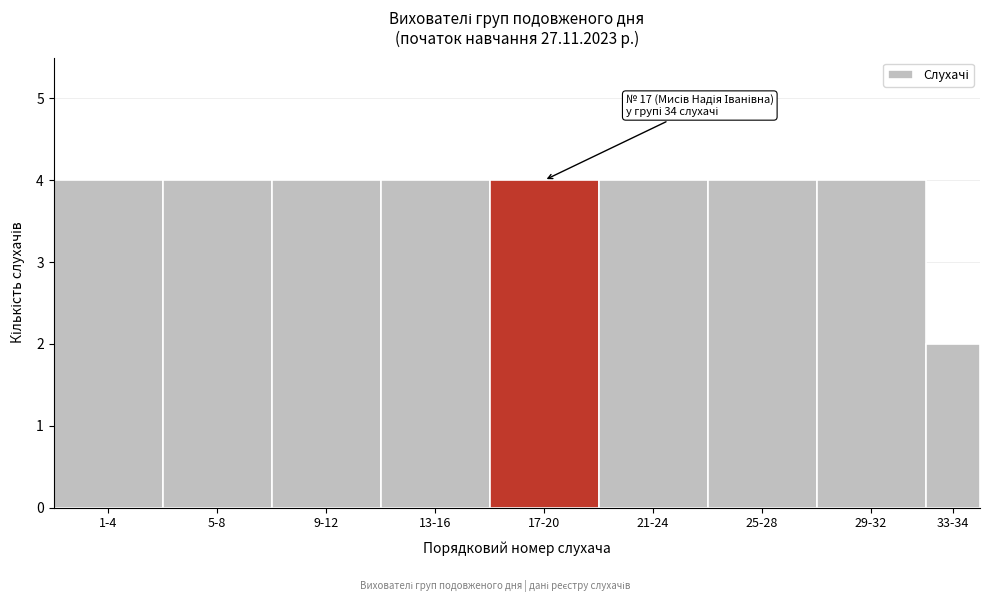

Reading left to right, list all the values displayed in this chart.

1-4=4	5-8=4	9-12=4	13-16=4	17-20=4	21-24=4	25-28=4	29-32=4	33-34=2